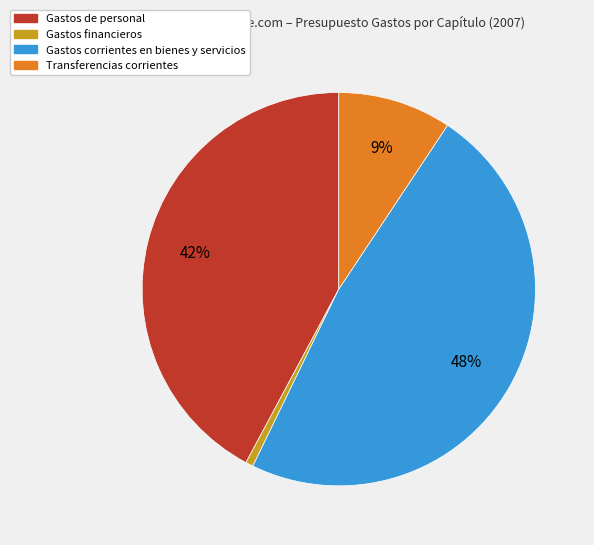

What is the smallest slice in the pie chart?

Gastos financieros